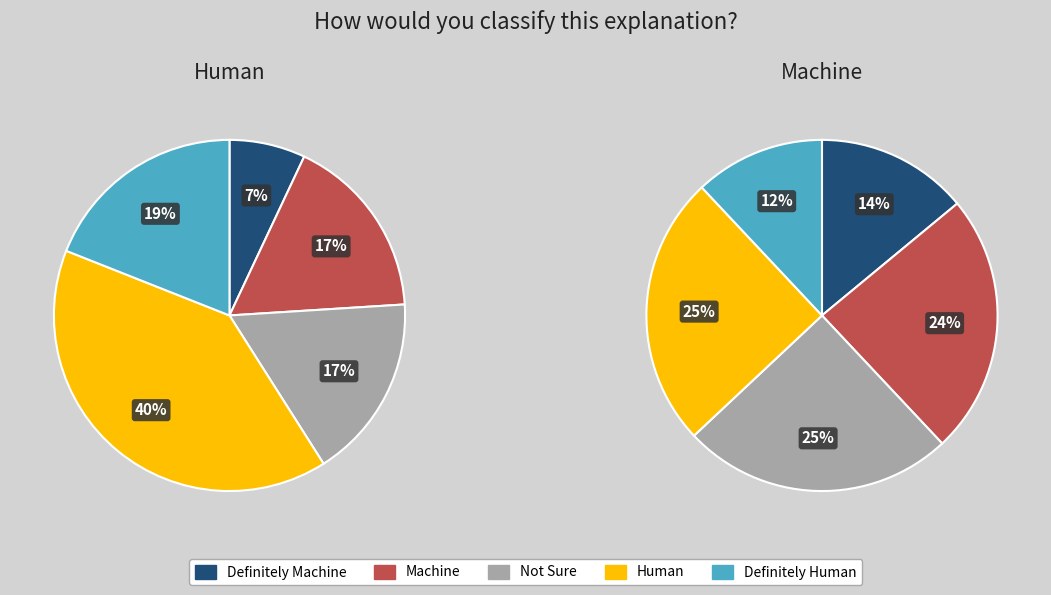

To the nearest percent, what is the average slice percentage?

20%